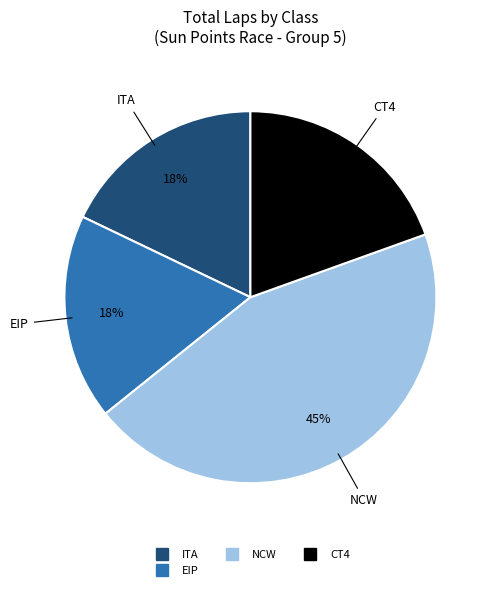

Is there any slice that represents more than half of the pie?

No